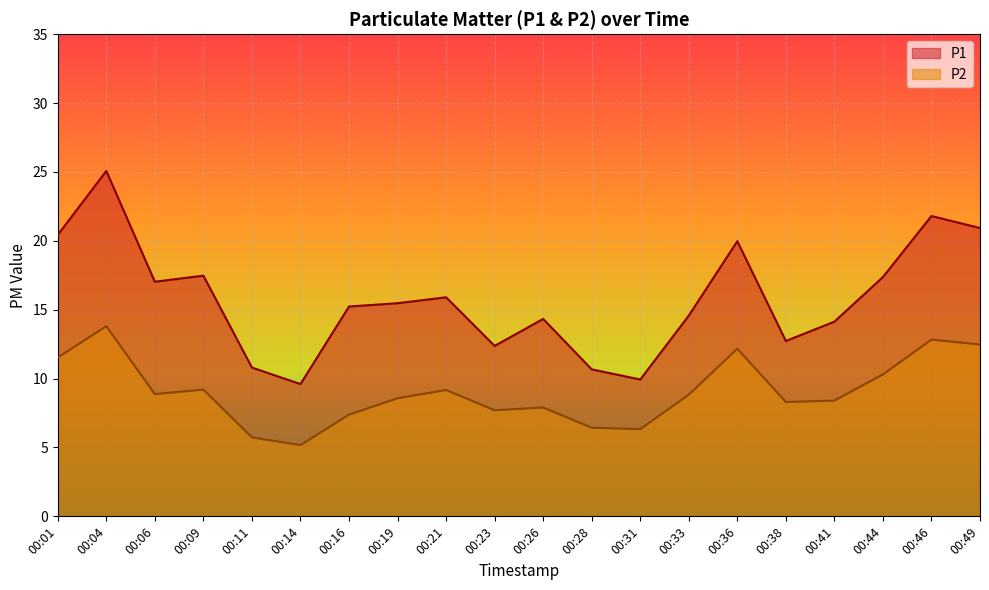

Rank the series by their maximum value, from lowest to highest.

P2, P1